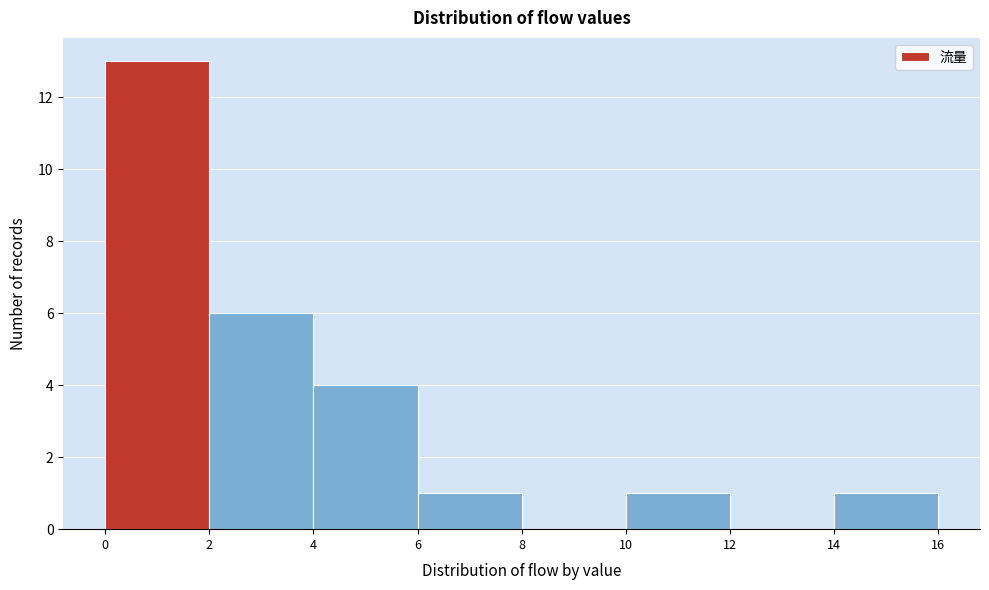

Reading left to right, transcribe this chart: for each bar, give the range it covers on the x-axis and its height. The values are not printed on the chart, so give them approximately, as read against the axis.

0 to 2: 13
2 to 4: 6
4 to 6: 4
6 to 8: 1
8 to 10: 0
10 to 12: 1
12 to 14: 0
14 to 16: 1